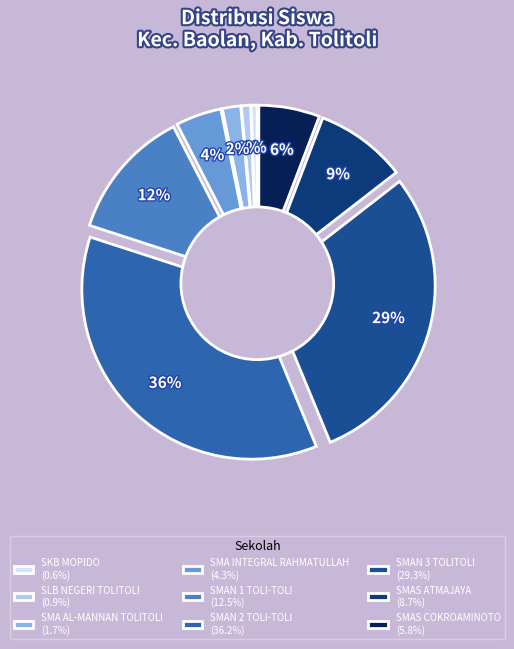

Rank the categories by value from lowest to highest.

SKB MOPIDO, SLB NEGERI TOLITOLI, SMA AL-MANNAN TOLITOLI, SMA INTEGRAL RAHMATULLAH, SMAS COKROAMINOTO, SMAS ATMAJAYA, SMAN 1 TOLI-TOLI, SMAN 3 TOLITOLI, SMAN 2 TOLI-TOLI